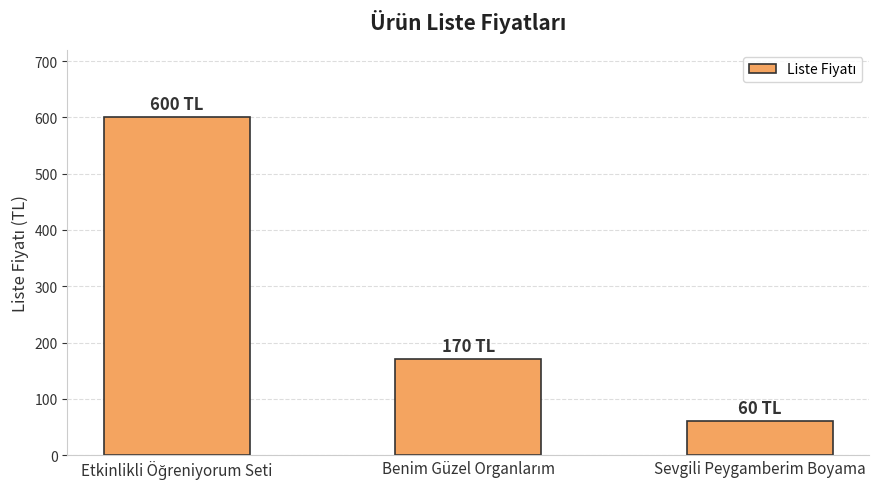

What is the label of the 3rd bar from the left?

Sevgili Peygamberim Boyama